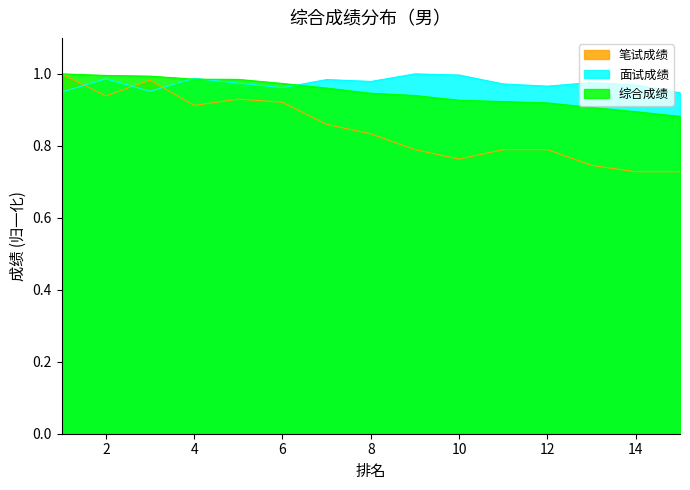

Which series has the largest total across all categories?

面试成绩